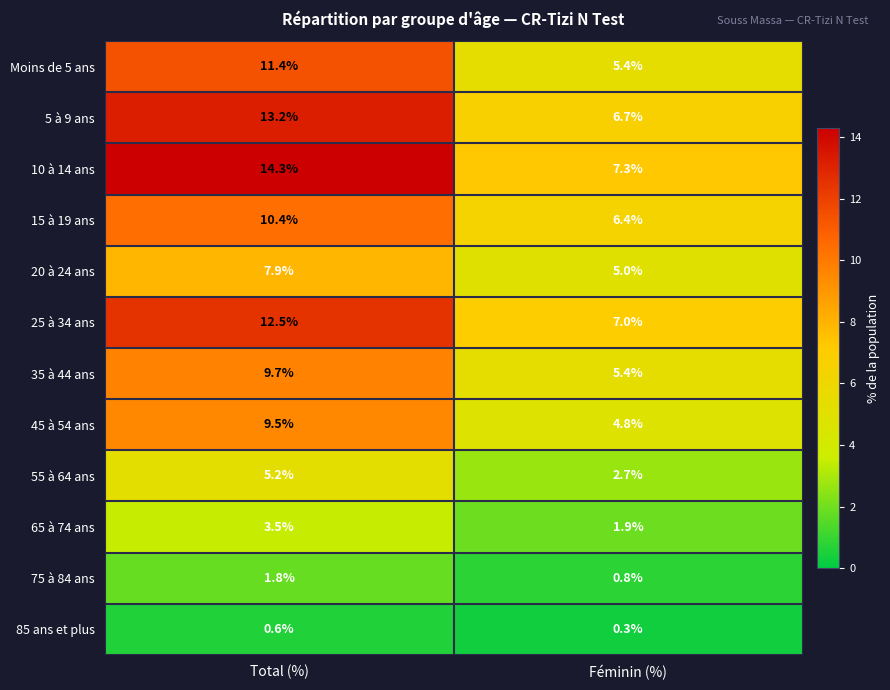

At which label does 5 à 9 ans first exceed 13?

Total (%)